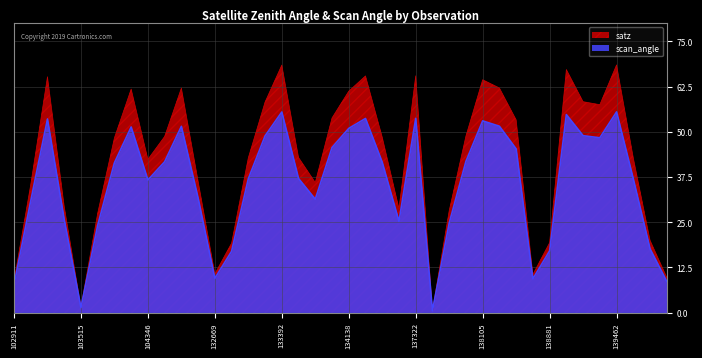

Is it true that scan_angle equals 14.4 at 134138?

False